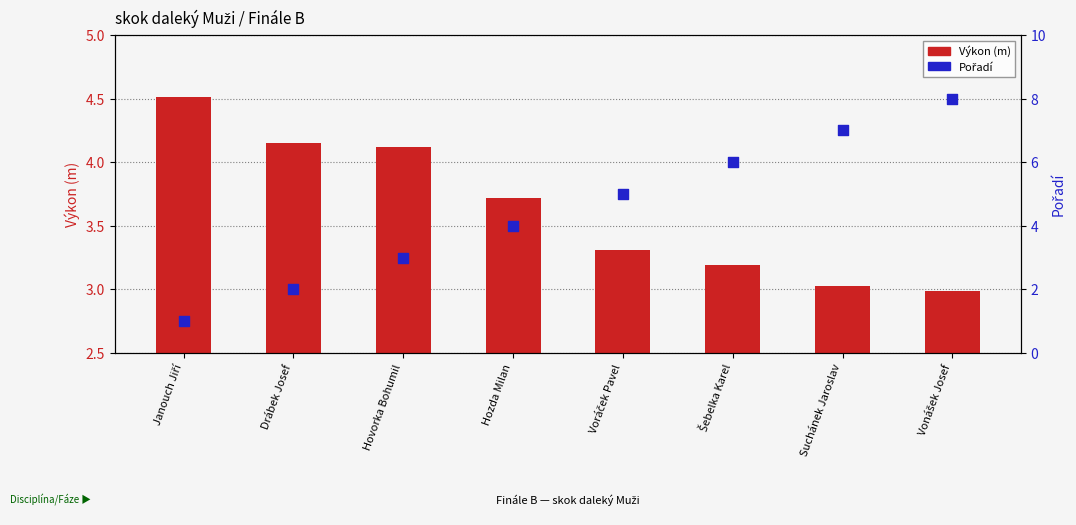

Which series reaches the minimum Y coordinate?

Pořadí